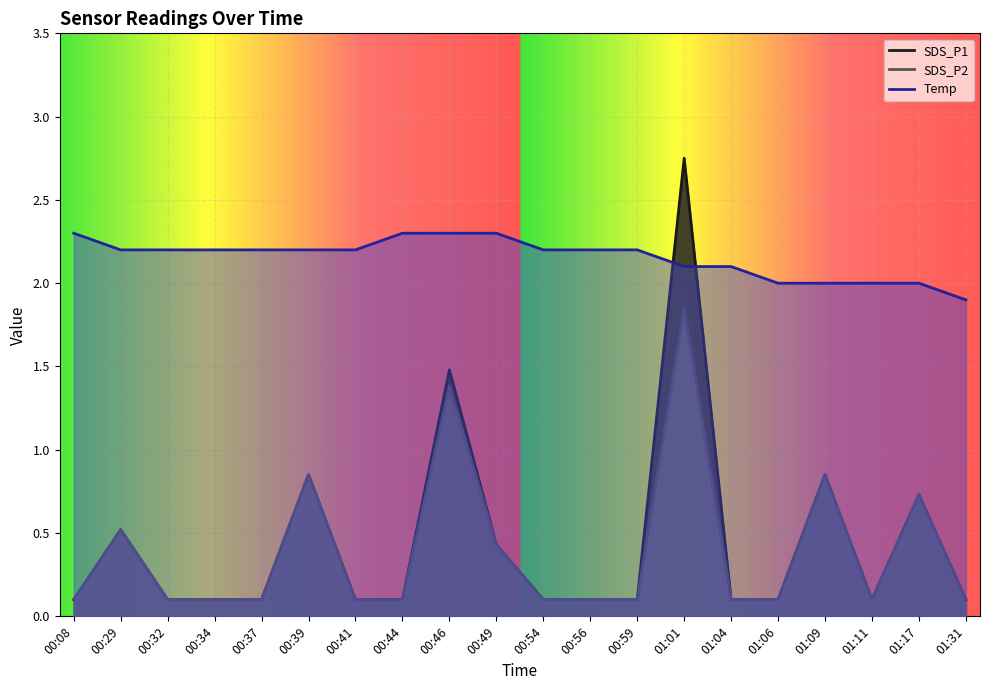

The value of SDS_P1 at 01:09 is 1.2. True or false?

False